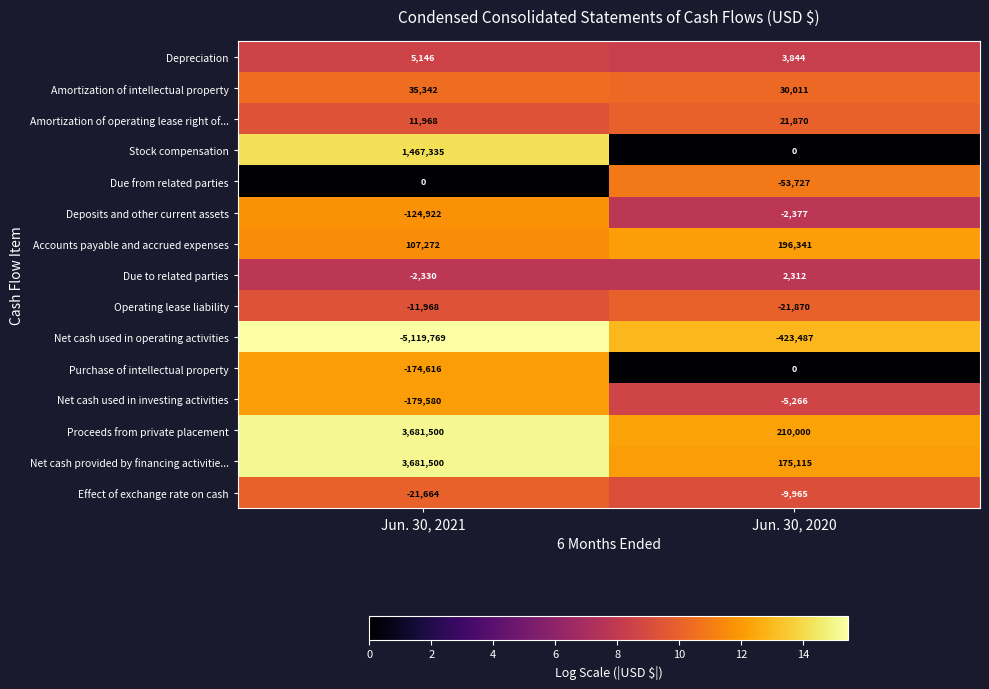

What is the average value of the Net cash used in operating activities series?

-2771628